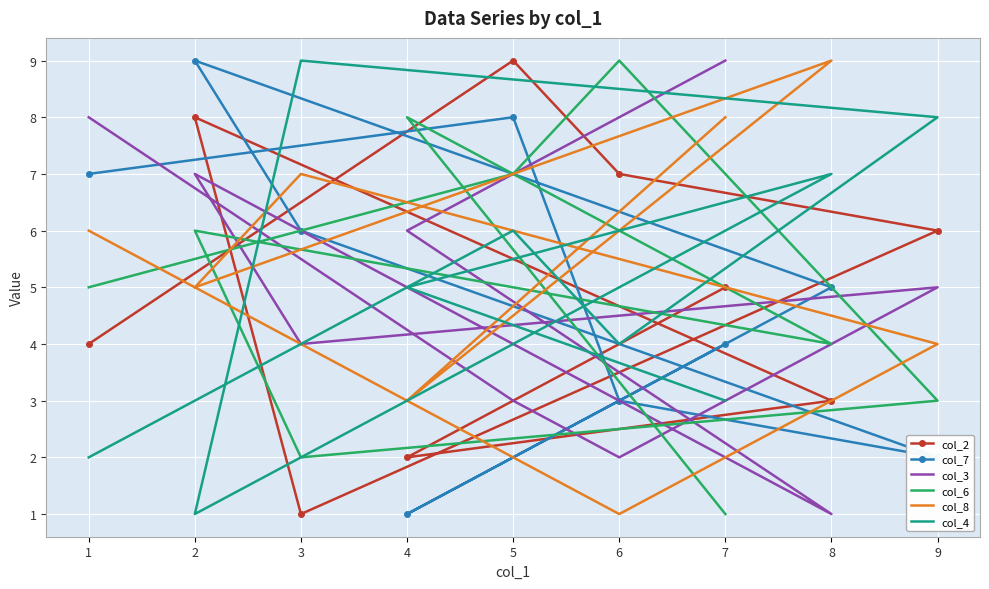

At which category does the chart reach its peak across all series?

5